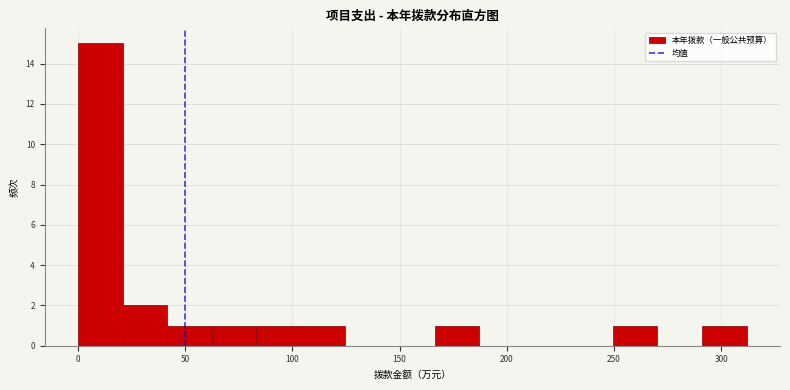

Reading left to right, list every bar in this chart as the range it spans on the x-axis followed by its height. Neither the bar edges nor the heights are printed on the chart, so give them approximately, as read against the axes.

0 to 20: 15
20 to 40: 2
40 to 60: 1
60 to 85: 1
85 to 105: 1
105 to 125: 1
125 to 145: 0
145 to 165: 0
165 to 185: 1
185 to 210: 0
210 to 230: 0
230 to 250: 0
250 to 270: 1
270 to 290: 0
290 to 310: 1